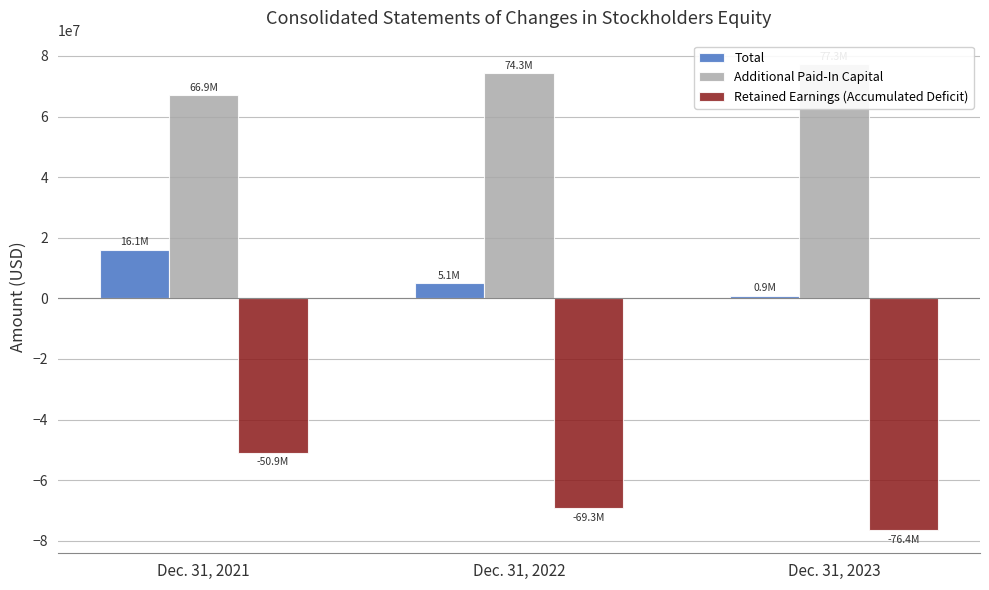

Reading left to right, extract all data points from this chart.

Total: Dec. 31, 2021=16090225	Dec. 31, 2022=5078317	Dec. 31, 2023=930008
Additional Paid-In Capital: Dec. 31, 2021=66949755	Dec. 31, 2022=74333736	Dec. 31, 2023=77348939
Retained Earnings (Accumulated Deficit): Dec. 31, 2021=-50859640	Dec. 31, 2022=-69255541	Dec. 31, 2023=-76419083